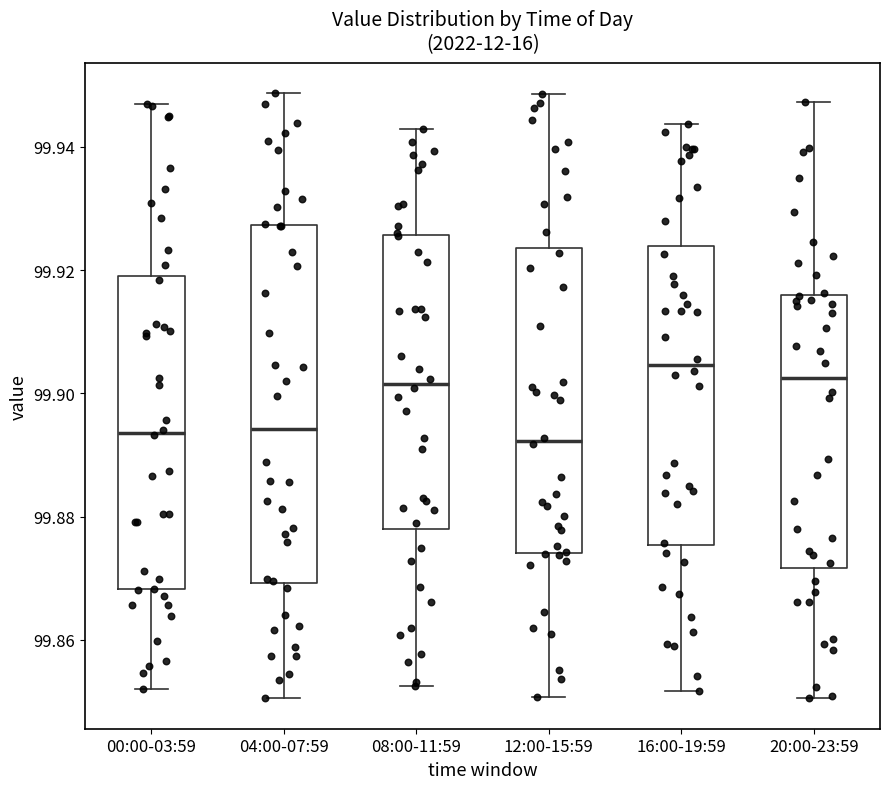

Where is the lower edge of the box for 08:00-11:59 on the y-axis? The values are not printed on the chart, so give them approximately, as read against the axis.

99.878